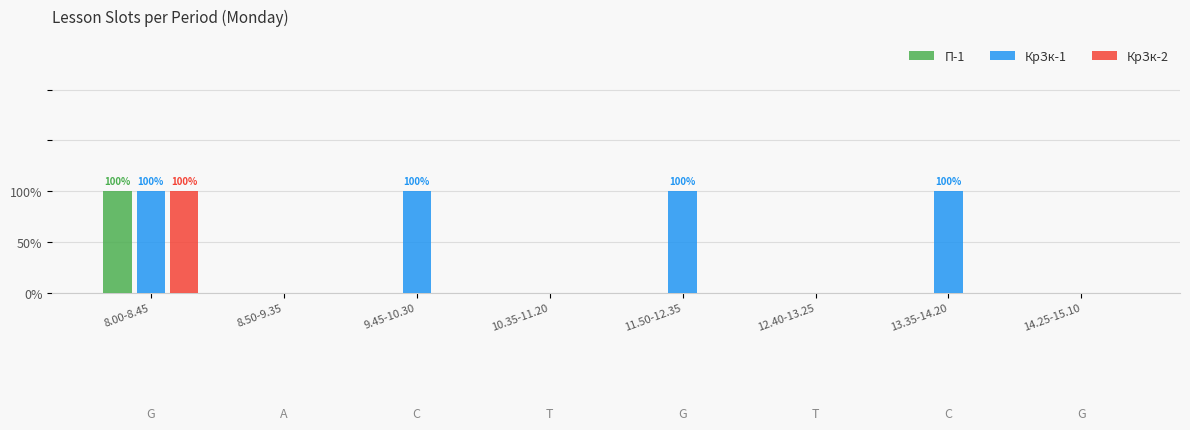

What are all the series names shown in the legend?

П-1, КрЗк-1, КрЗк-2